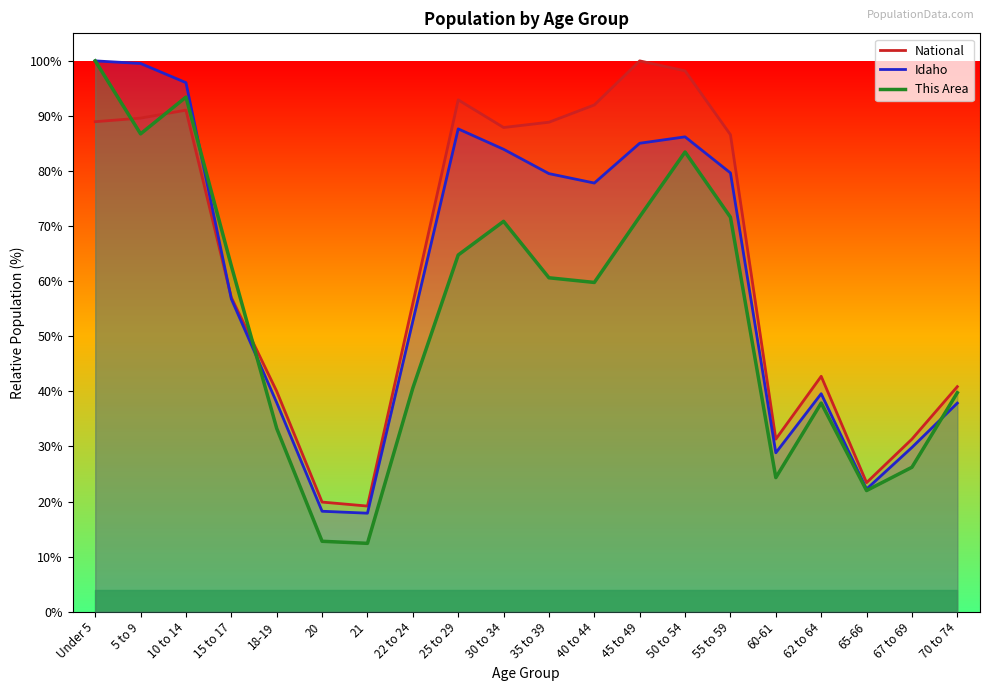

Where do National and Idaho first cross each other?

10 to 14 and 15 to 17